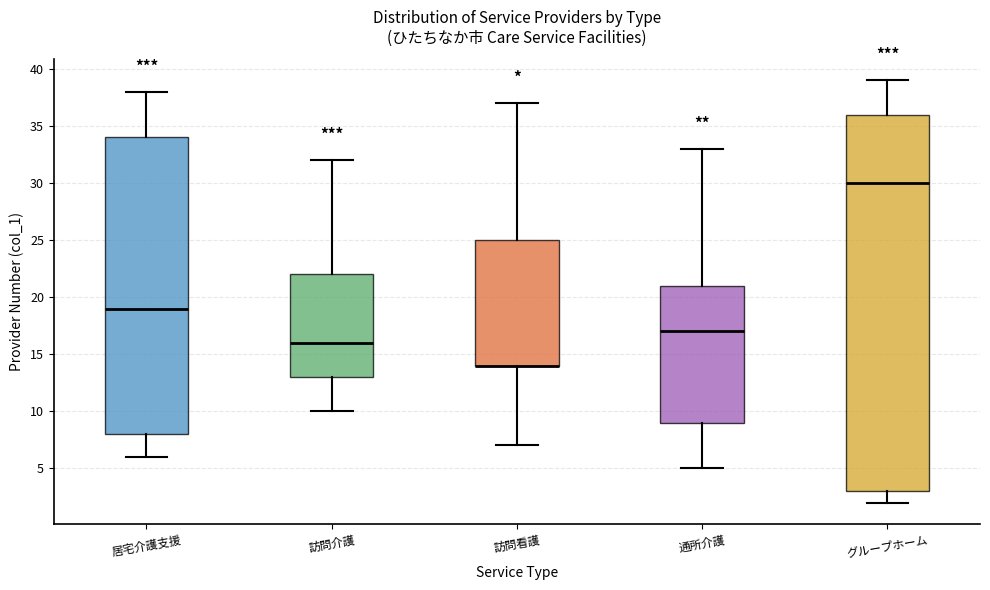

Reading left to right, transcribe this box plot: for each box, give where its median line is, the range the box spans, and where its two whiskers end, as read against the y-axis. The values are not printed on the chart, so give them approximately, as read against the axis.

居宅介護支援: median 19, box 8 to 34, whiskers 6 to 38
訪問介護: median 16, box 13 to 22, whiskers 10 to 32
訪問看護: median 14 (drawn on the box's lower edge), box 14 to 25, whiskers 7 to 37
通所介護: median 17, box 9 to 21, whiskers 5 to 33
グループホーム: median 30, box 3 to 36, whiskers 2 to 39